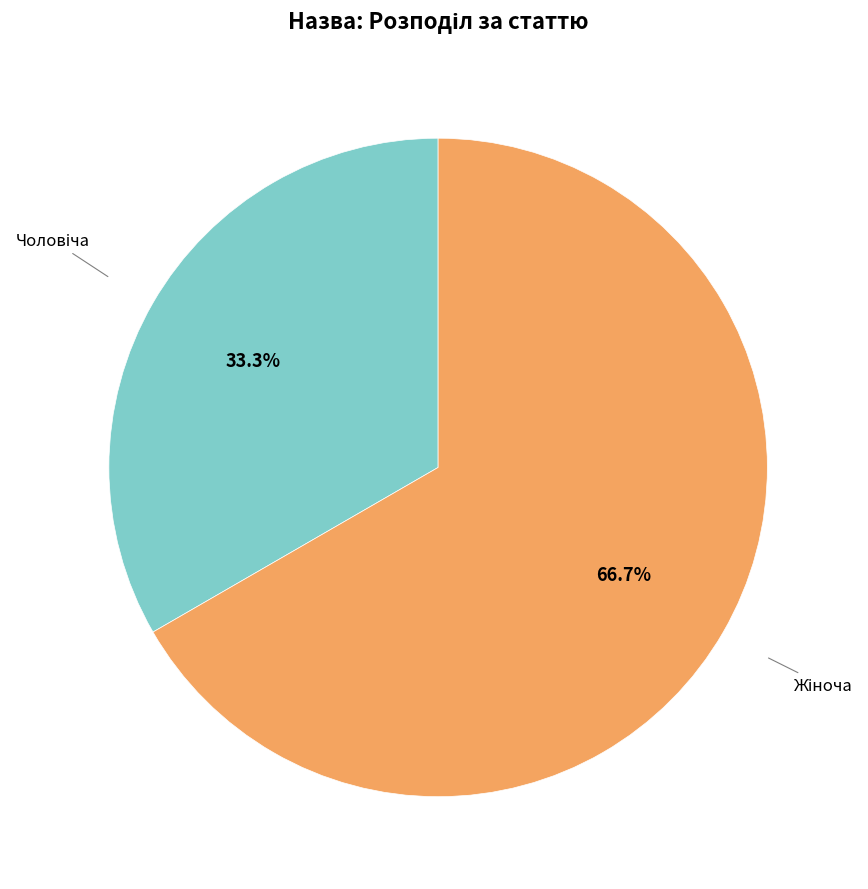

Is there a majority slice in this chart?

Yes